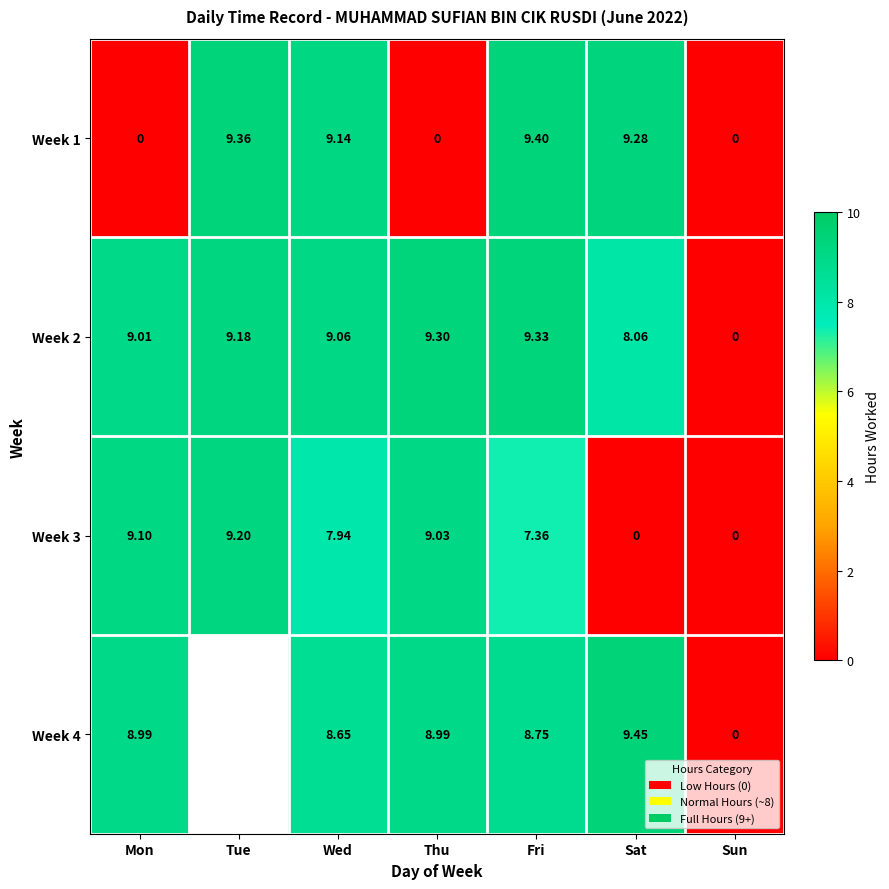

The value of Week 2 at Sun is 4.9. True or false?

False